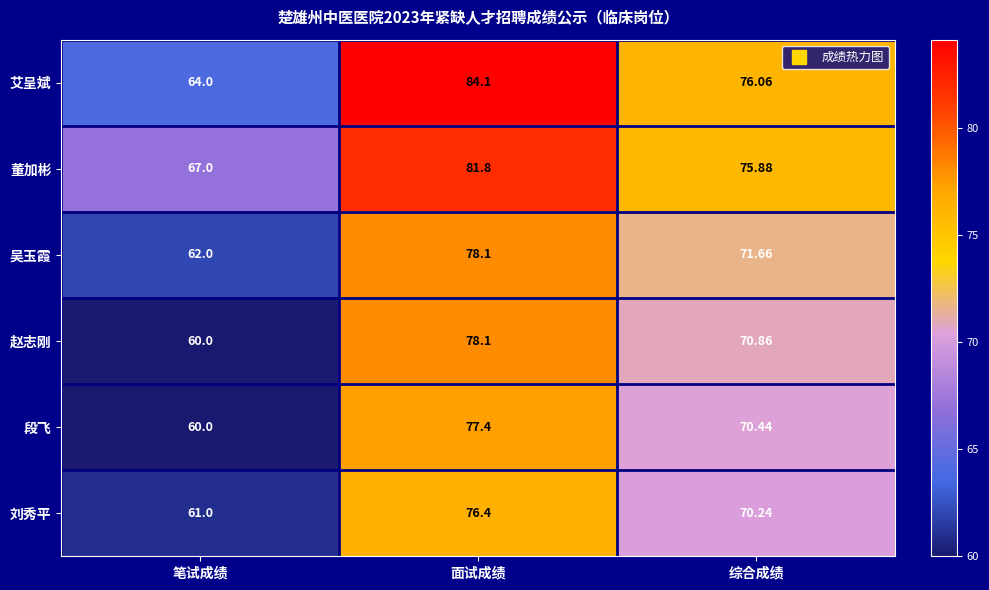

Which category has the lowest value across all series?

笔试成绩